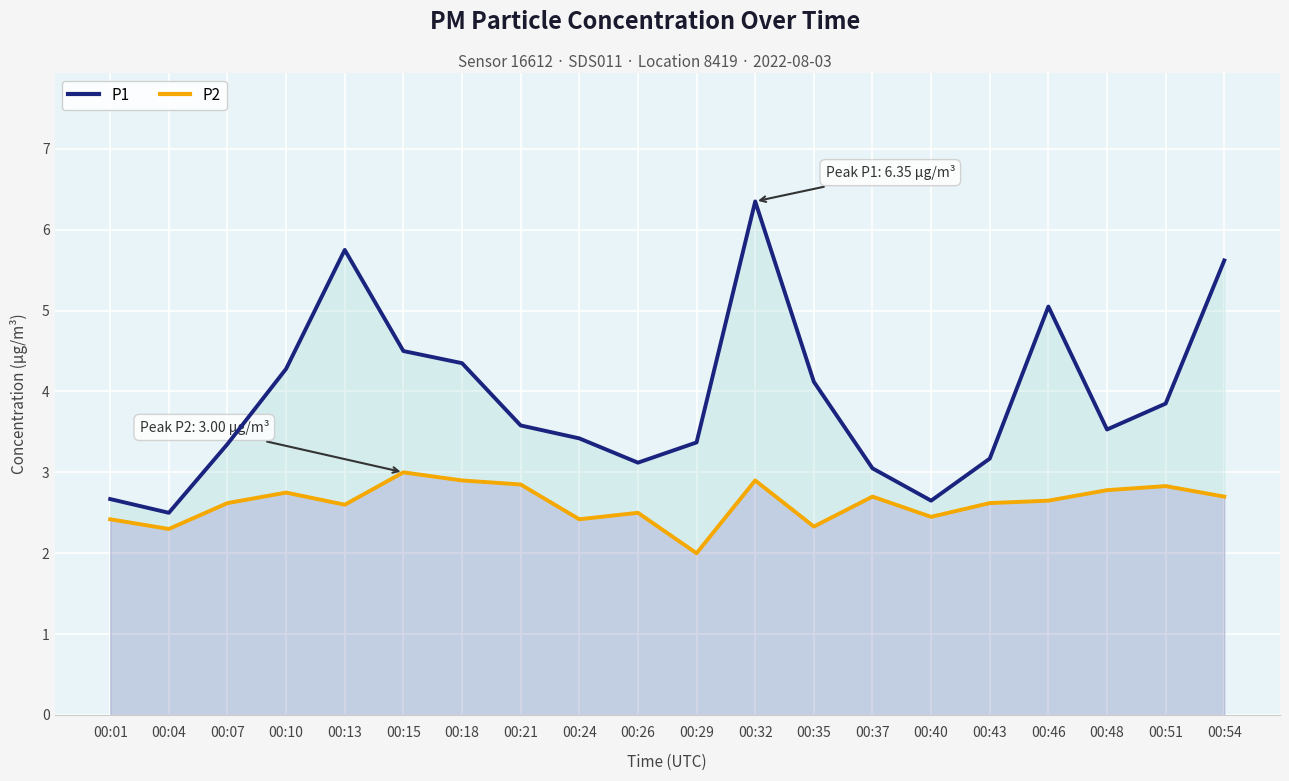

Between 00:24 and 00:26, which series saw the biggest shift?

P1